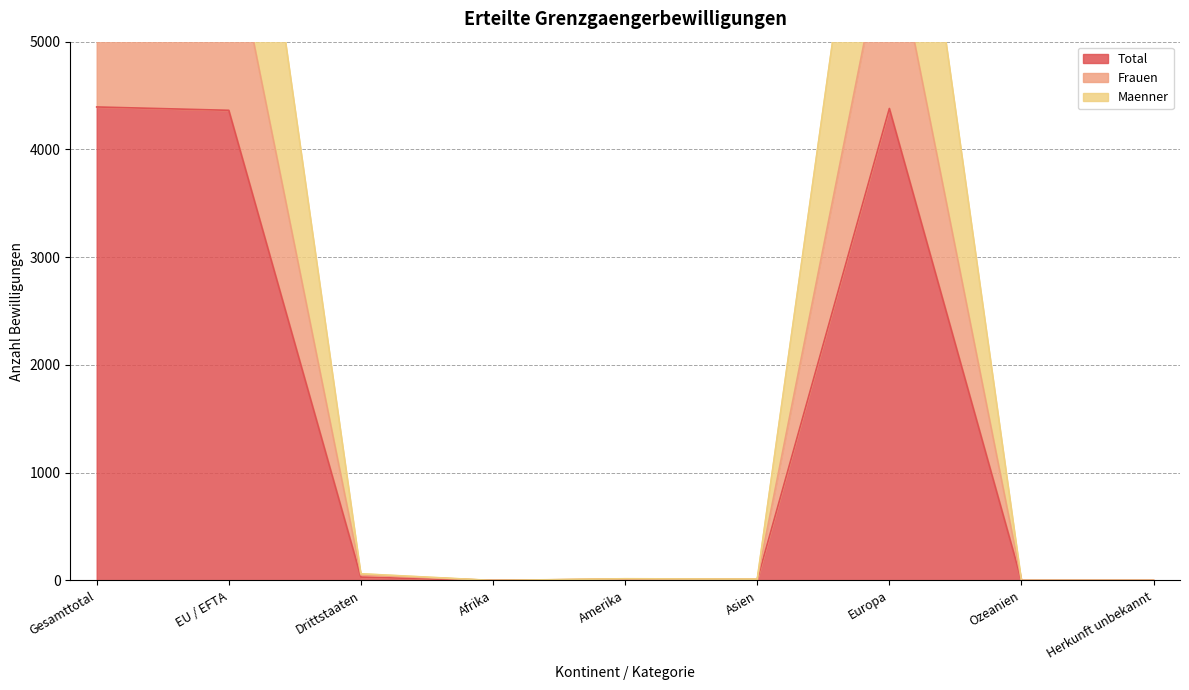

Is it true that Frauen equals 14 at Amerika?

True